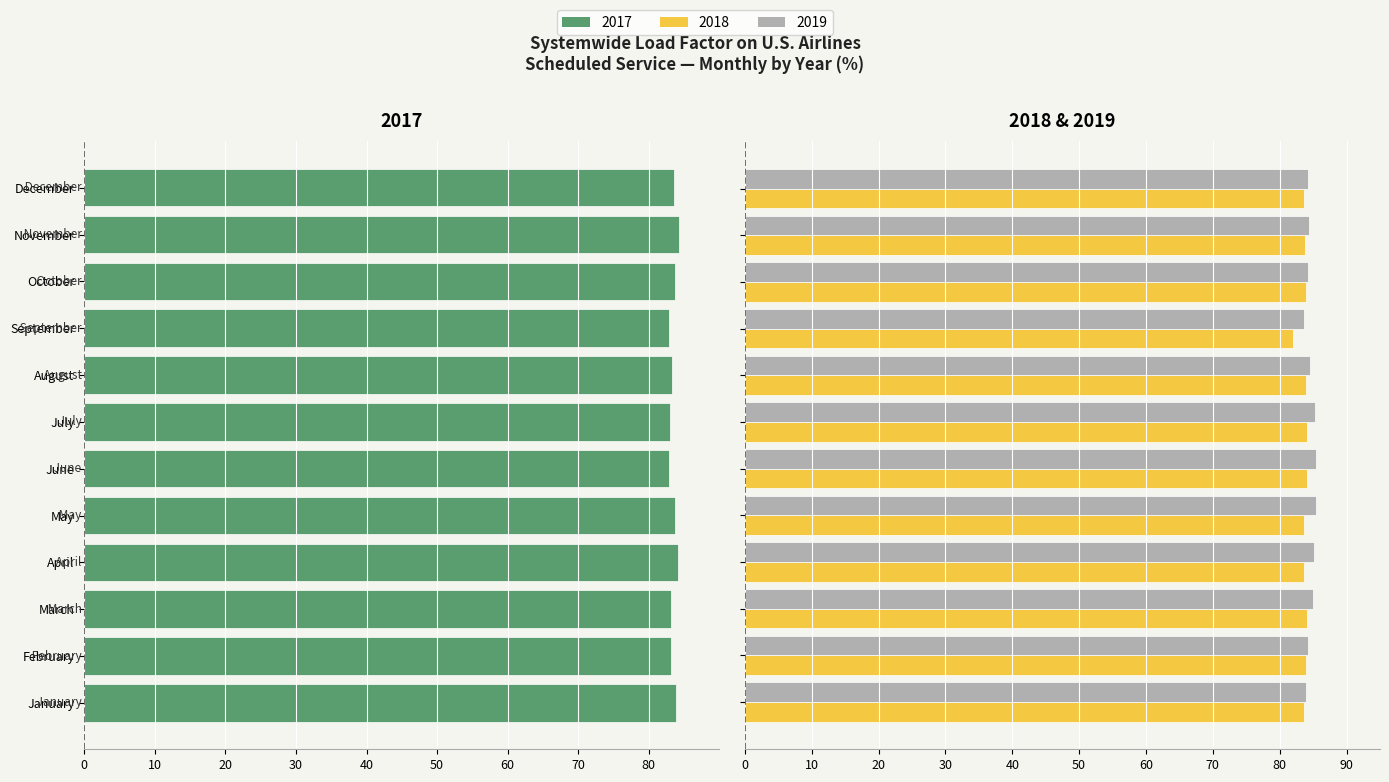

What is the approximate value of 2018 at March?

84.1